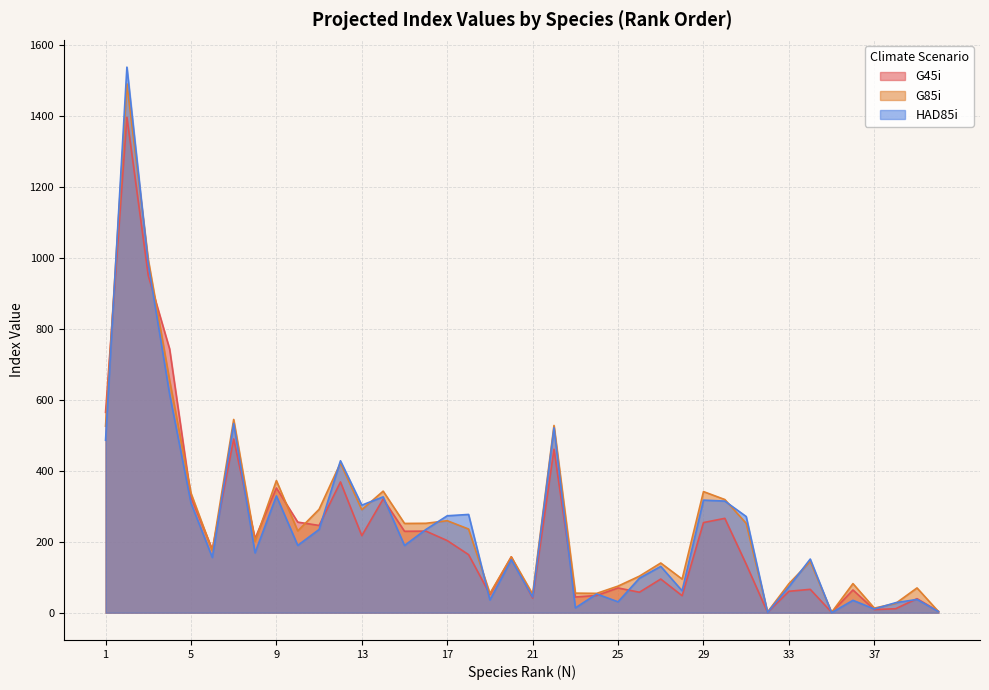

What value does the HAD85i series have at 31?

271.2